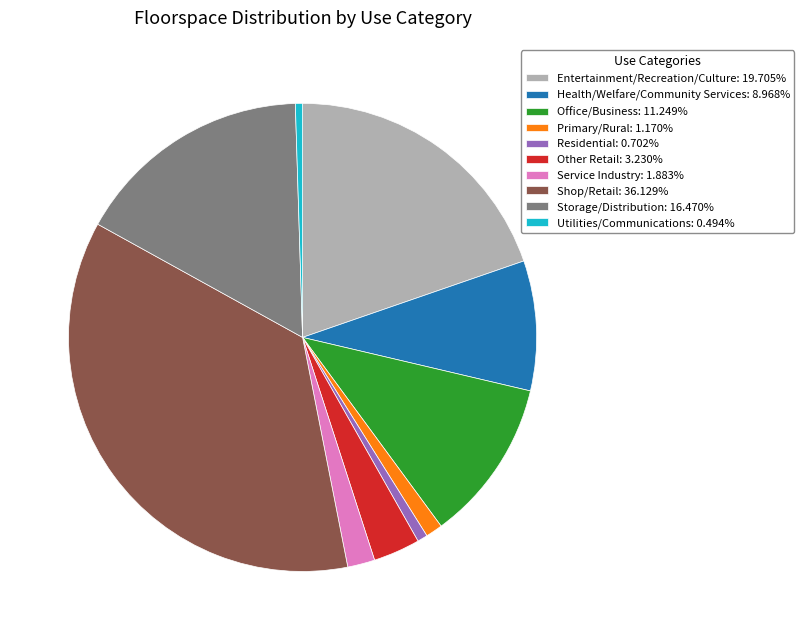

What is the ratio of the value at Residential: 0.702% to the value at Service Industry: 1.883%?

0.4